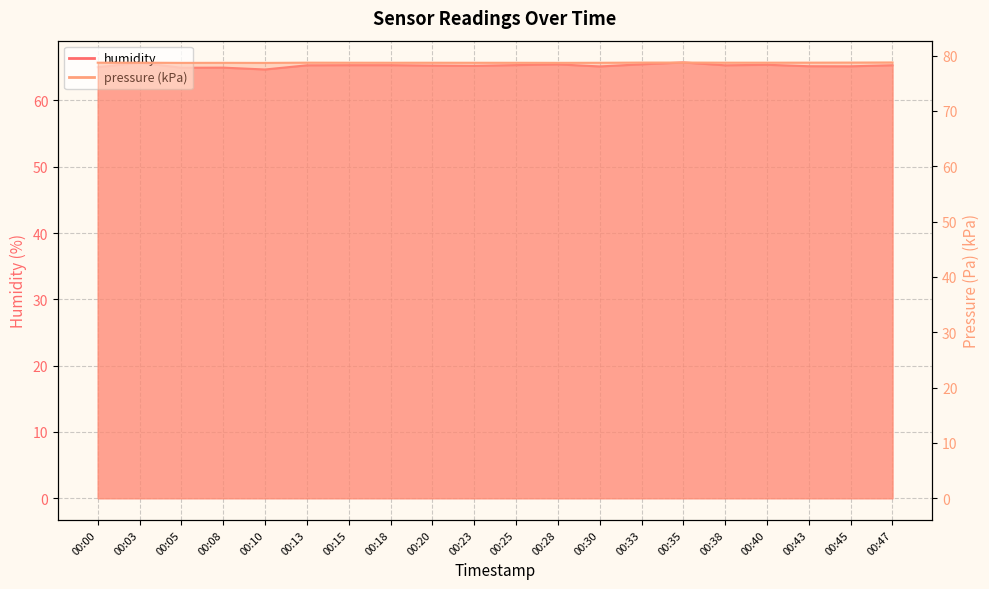

How many lines are shown in the chart?

2